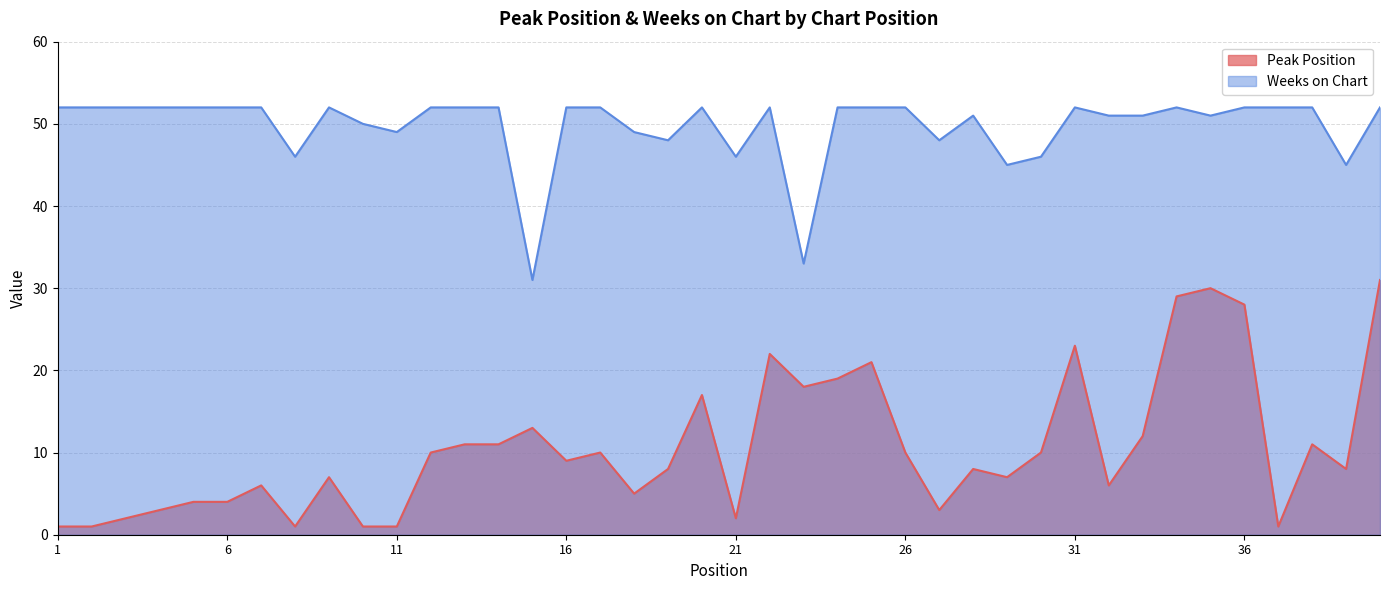

What are all the series names shown in the legend?

Peak Position, Weeks on Chart